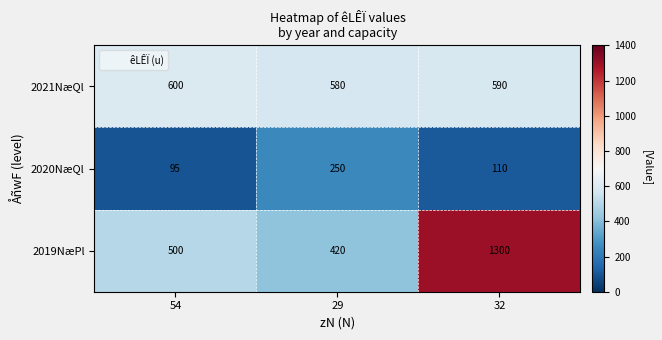

What is the spread (max minus min) of values at 32?

1190